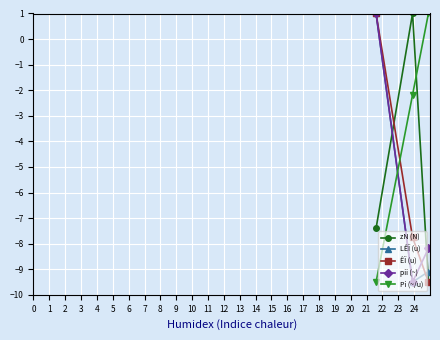

What is the value of the pii (~) point at the 3rd from the left?

-8.2